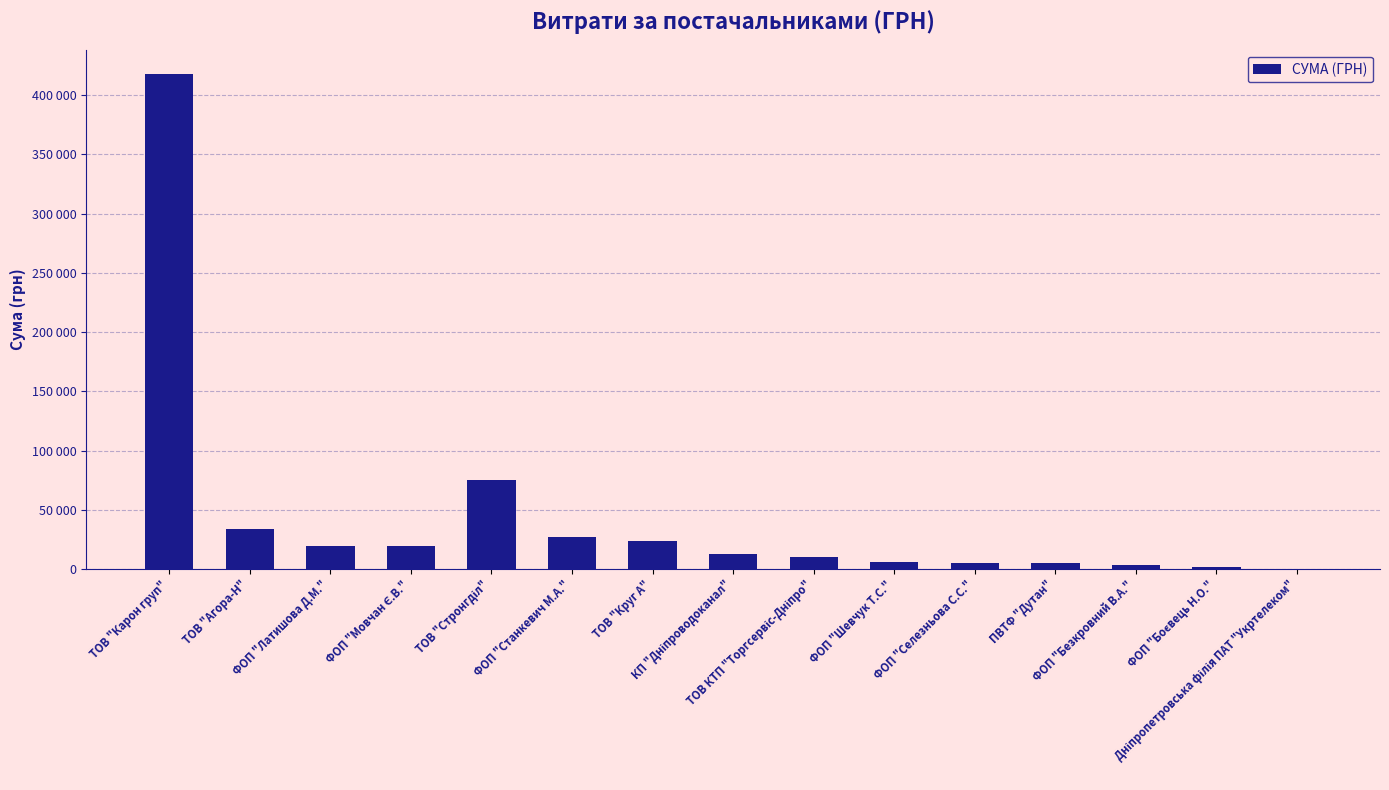

Approximately how many times larger is the value at ФОП "Боєвець Н.О." compared to ТОВ КТП "Торгсервіс-Дніпро"?

0.2